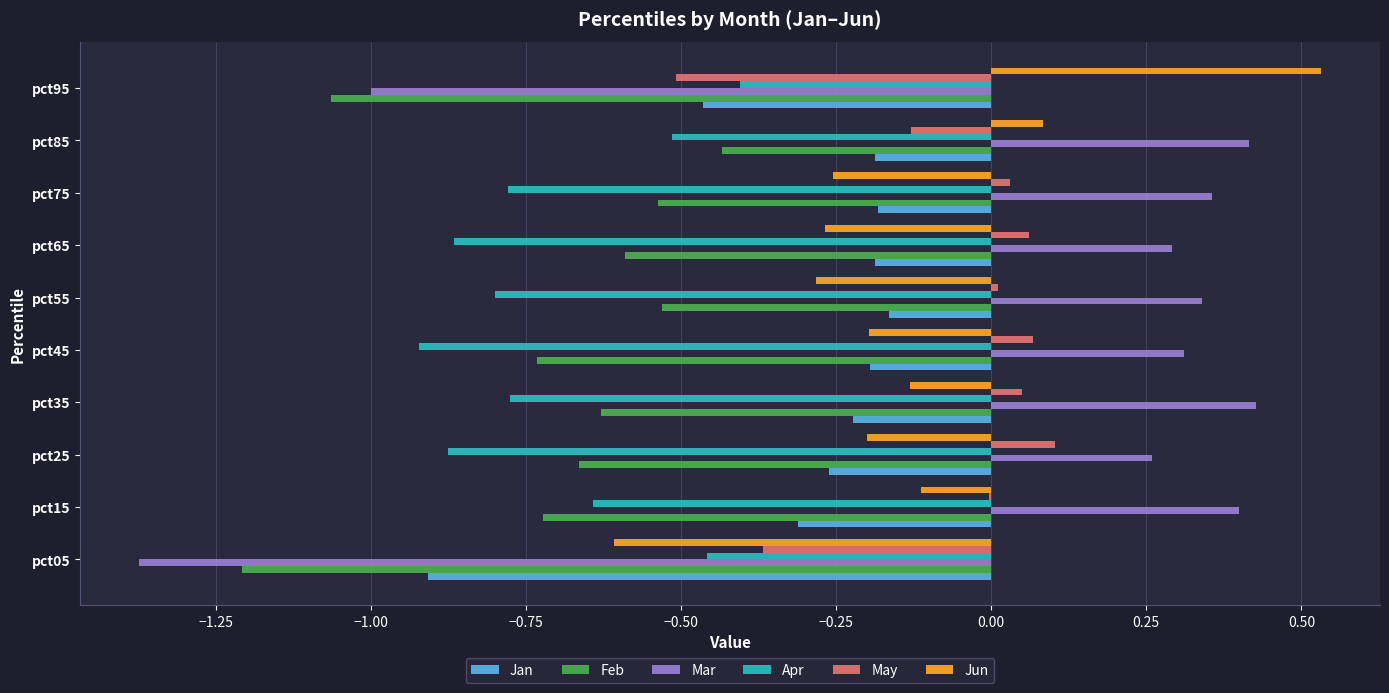

Between pct05 and pct95, which series saw the biggest shift?

Jun